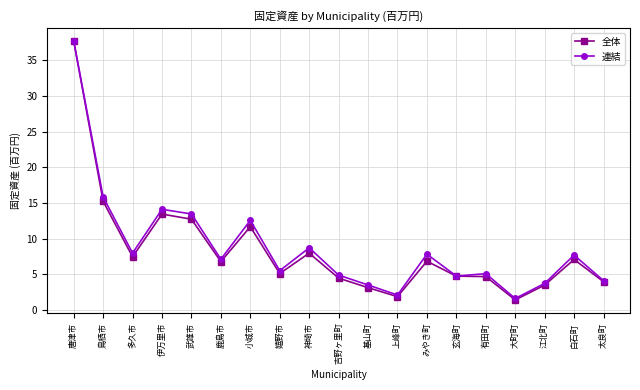

Is the value of 連結 at 神埼市 greater than the value of 全体 at 基山町?

Yes